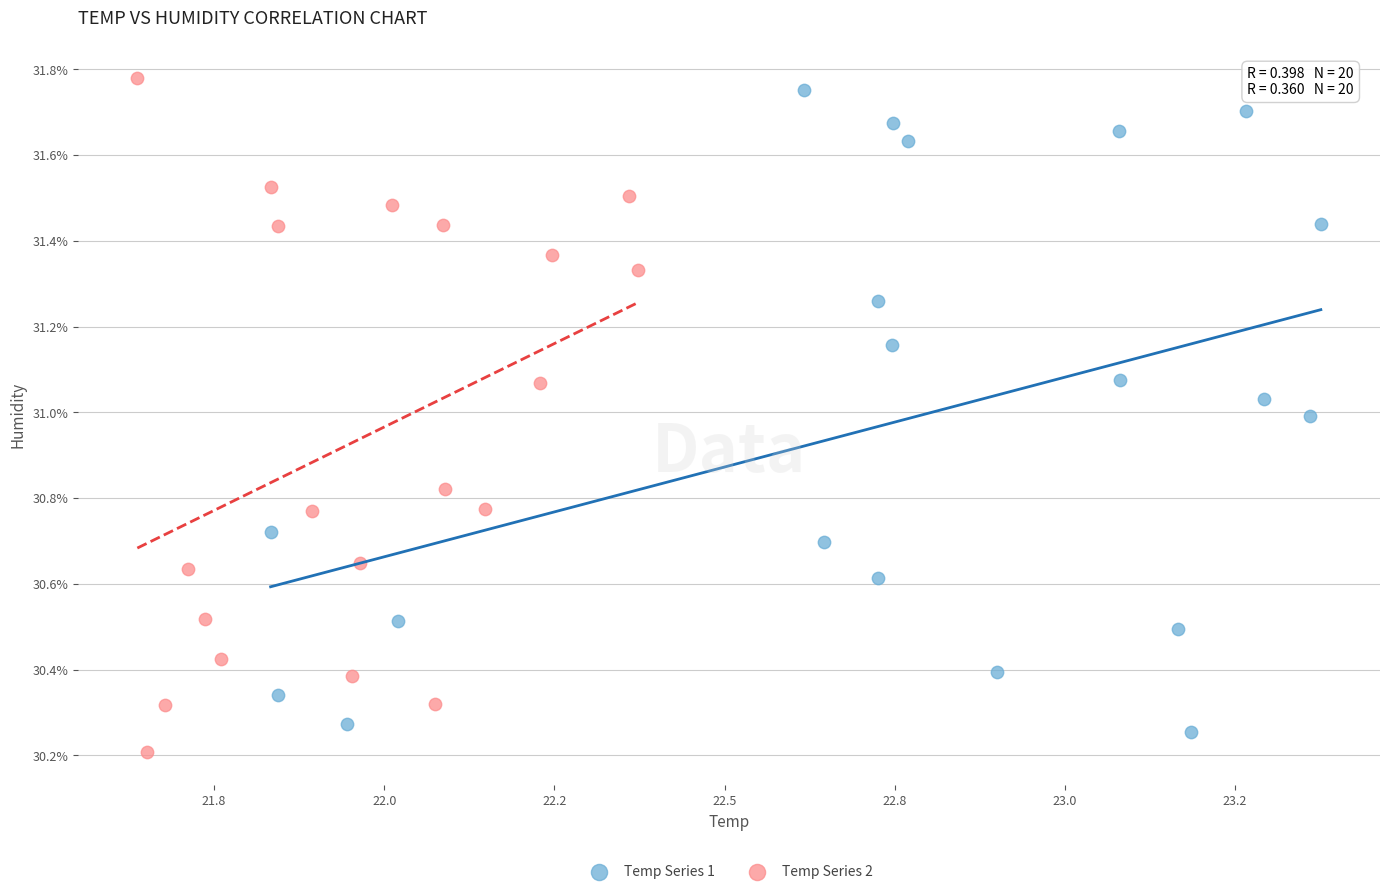

What are all the series names shown in the legend?

Temp Series 1, Temp Series 2